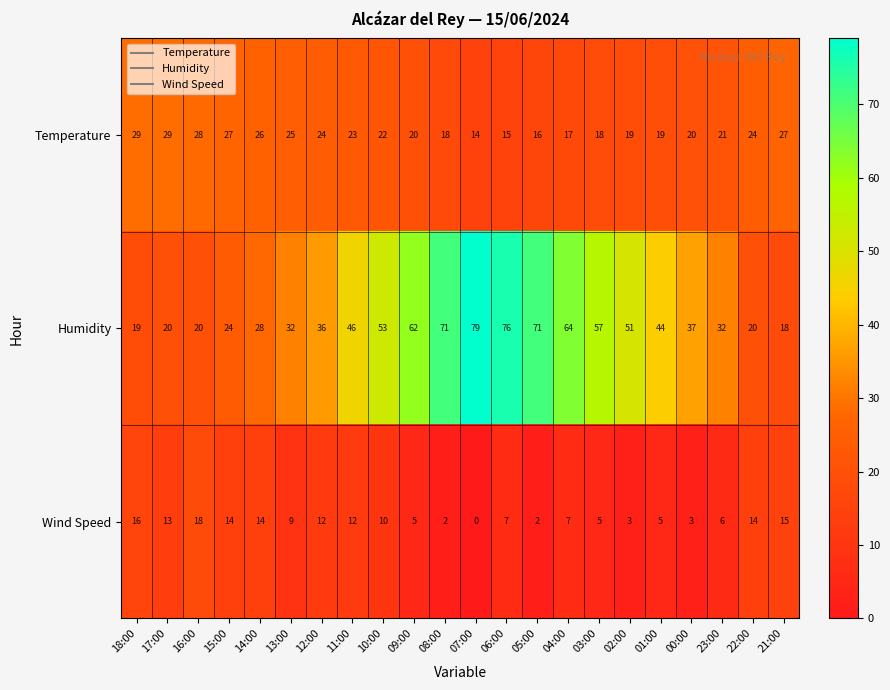

At which category is the sum across all series the highest?

06:00